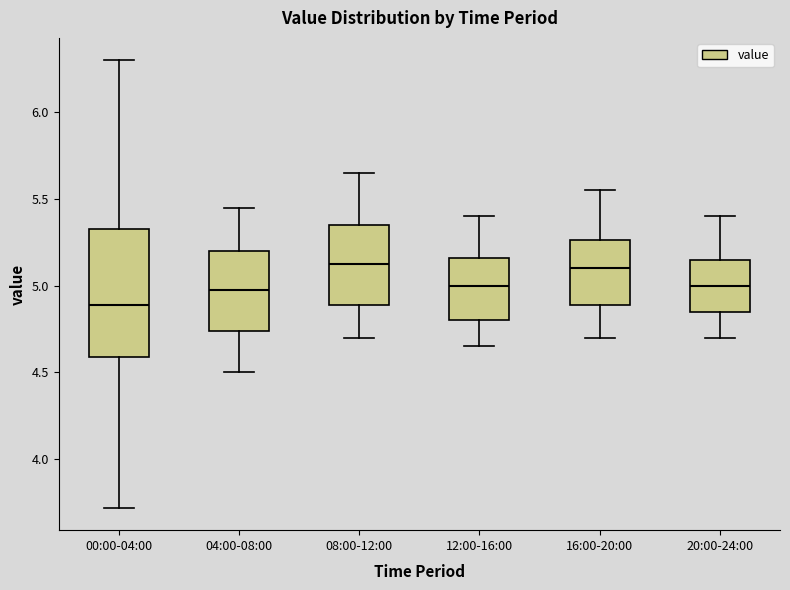

Reading left to right, transcribe this box plot: for each box, give where its median line is, the range the box spans, and where its two whiskers end, as read against the y-axis. The values are not printed on the chart, so give them approximately, as read against the axis.

00:00-04:00: median 4.90, box 4.60 to 5.35, whiskers 3.70 to 6.30
04:00-08:00: median 5.00, box 4.75 to 5.20, whiskers 4.50 to 5.45
08:00-12:00: median 5.15, box 4.90 to 5.35, whiskers 4.70 to 5.65
12:00-16:00: median 5.00, box 4.80 to 5.15, whiskers 4.65 to 5.40
16:00-20:00: median 5.10, box 4.90 to 5.25, whiskers 4.70 to 5.55
20:00-24:00: median 5.00, box 4.85 to 5.15, whiskers 4.70 to 5.40